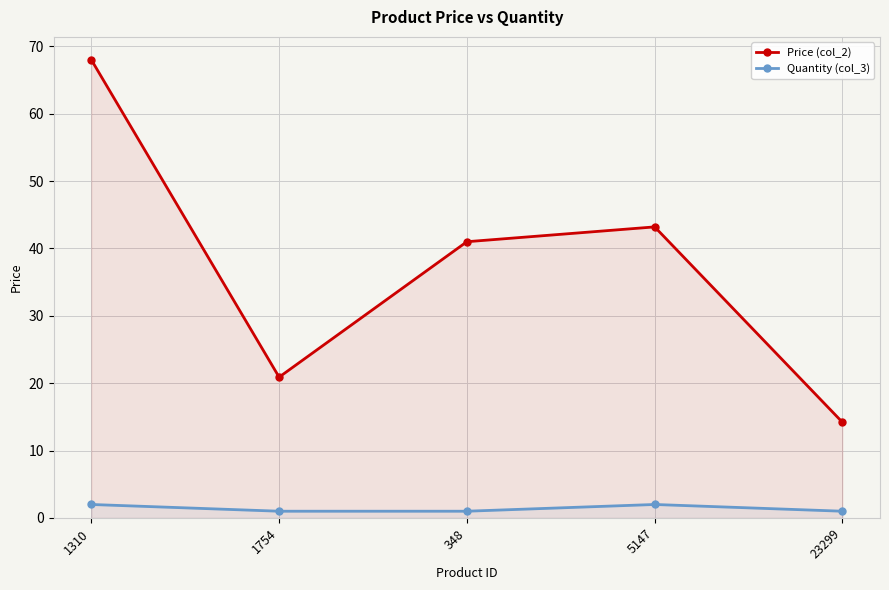

Reading left to right, transcribe all the data shown in this chart.

Price (col_2): 68.0	20.9	41.0	43.2	14.2
Quantity (col_3): 2.0	1.0	1.0	2.0	1.0